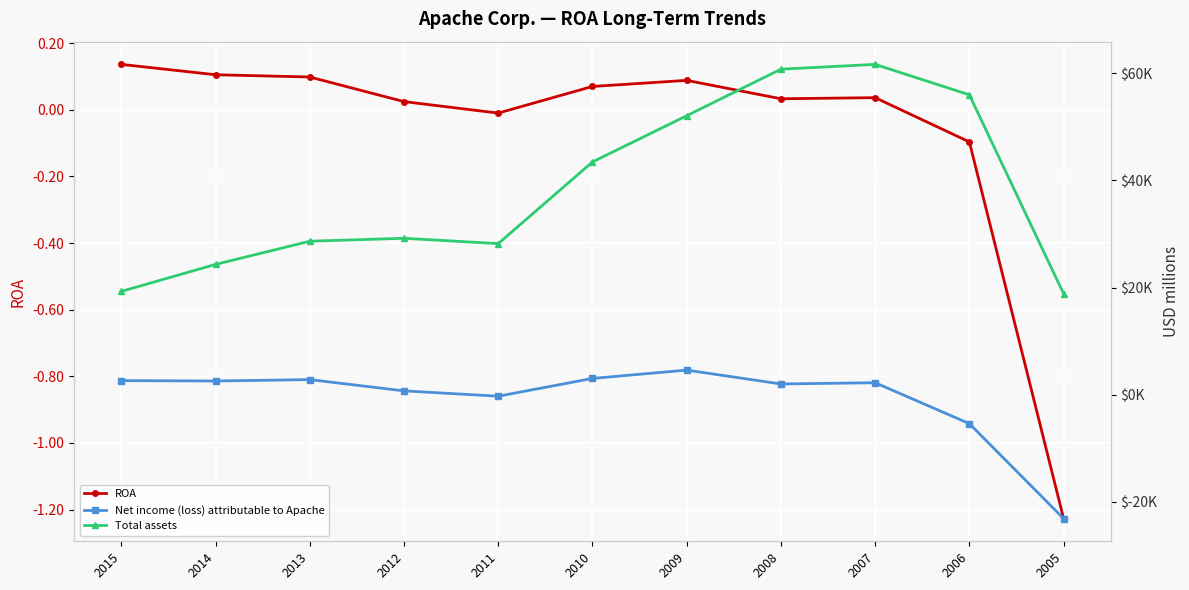

Between 2013 and 2015, which is larger?

2015